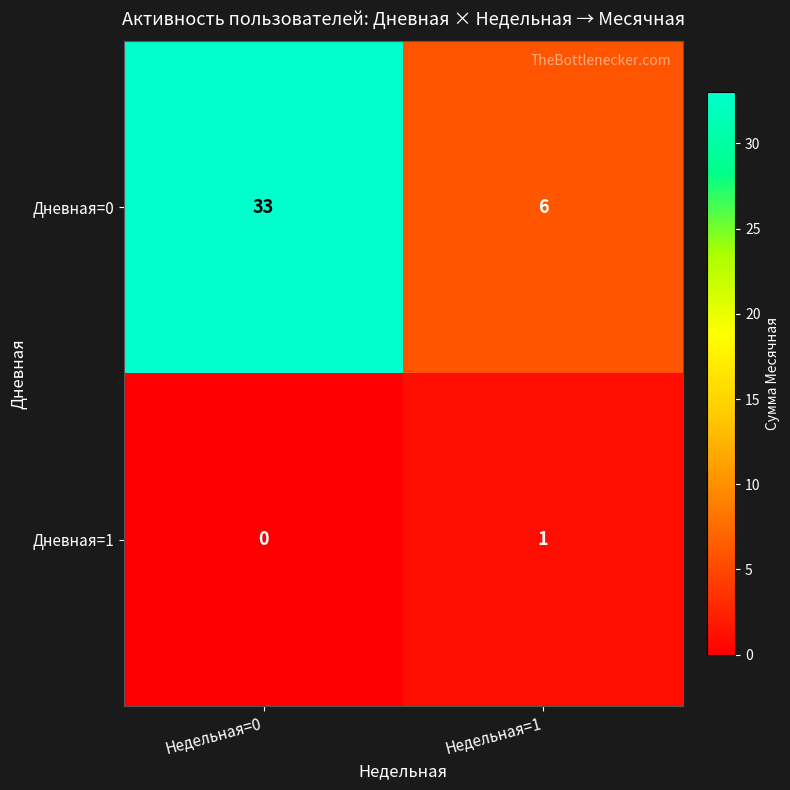

Which series changed the most between Недельная=0 and Недельная=1?

Дневная=0